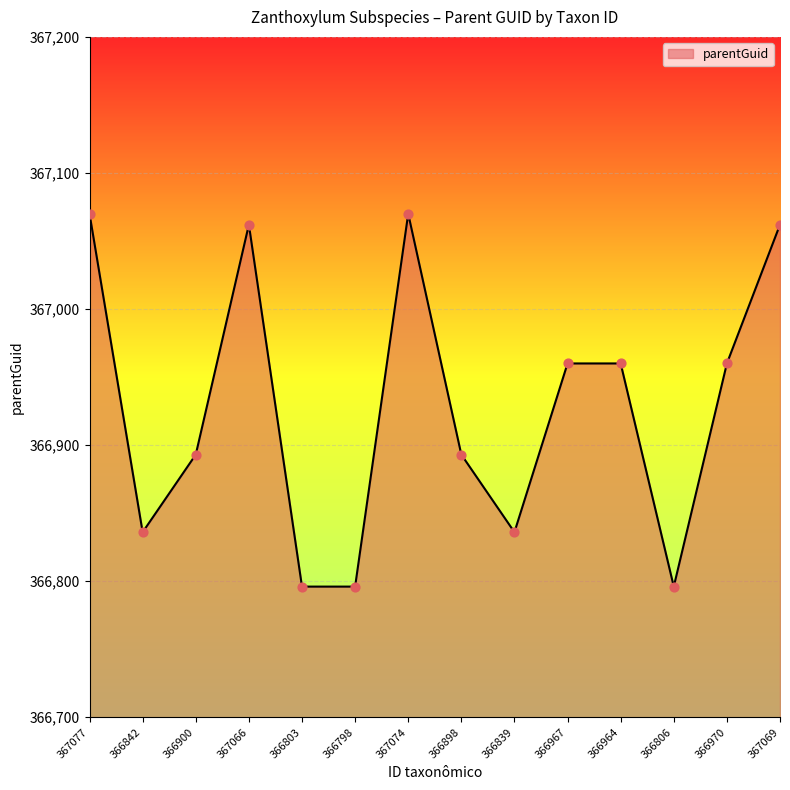

What is the ratio of the value at 367077 to the value at 366842?

1.0